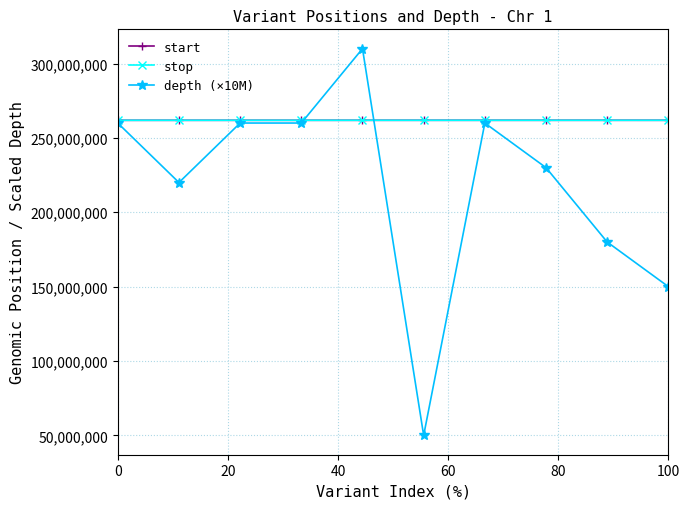

At how many categories does at least one series exceed 144967675?

10